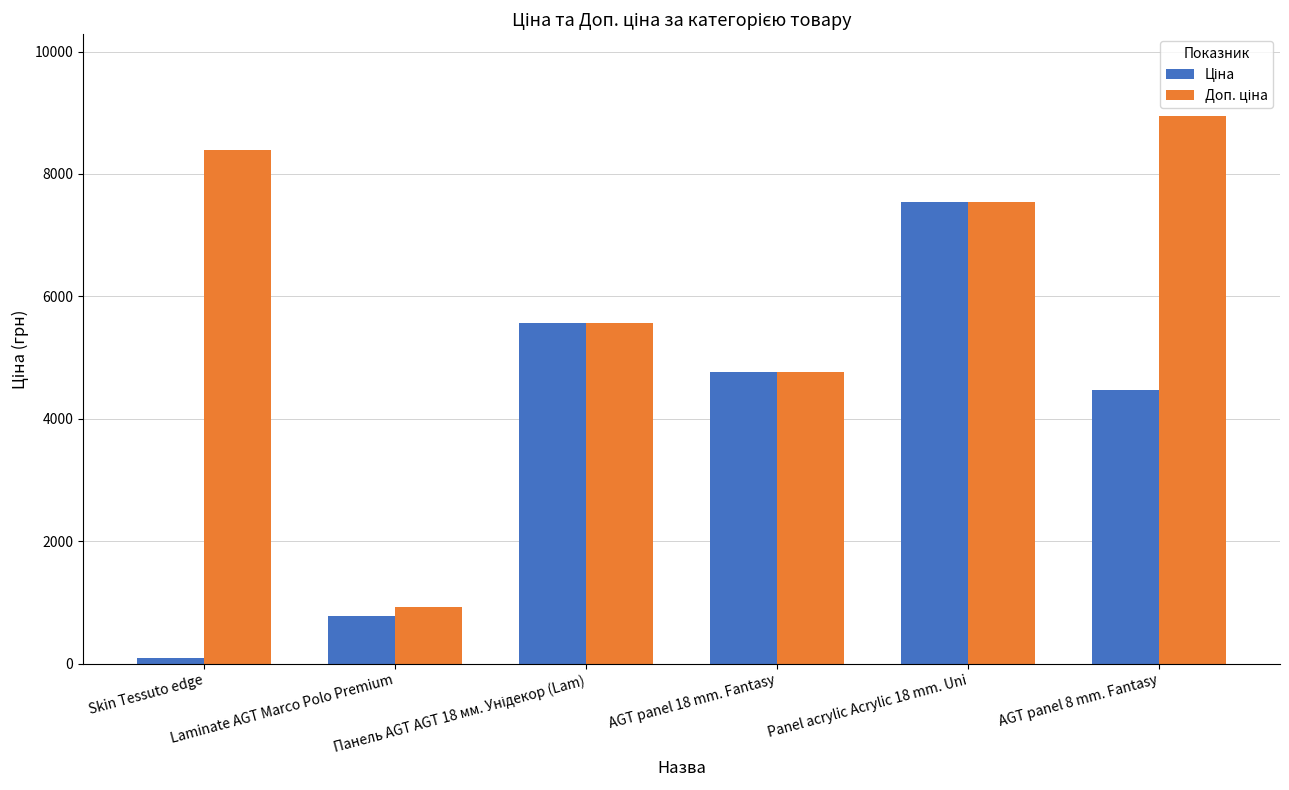

What is the label of the 2nd bar from the left?

Laminate AGT Marco Polo Premium